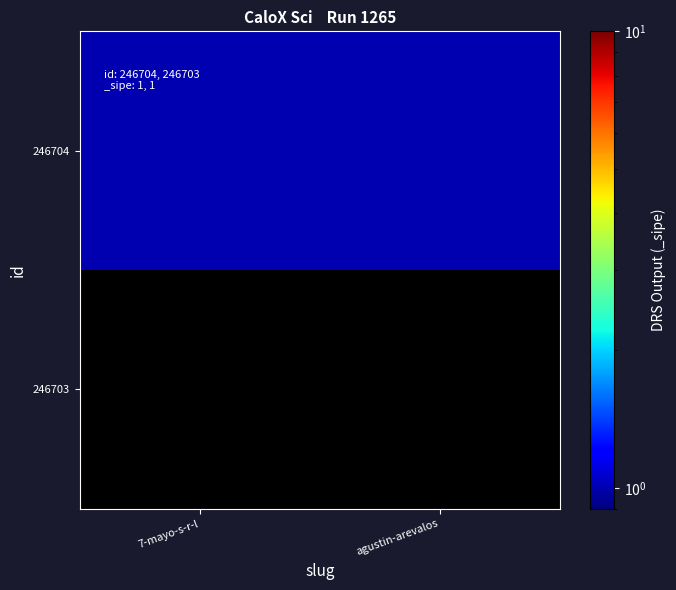

At which category is the sum across all series the highest?

7-mayo-s-r-l